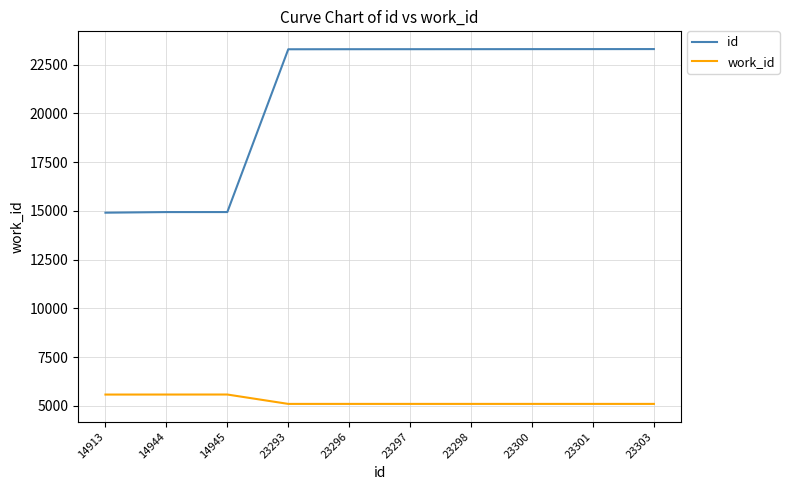

What is the difference between the id values at 14913 and 23293?

8380